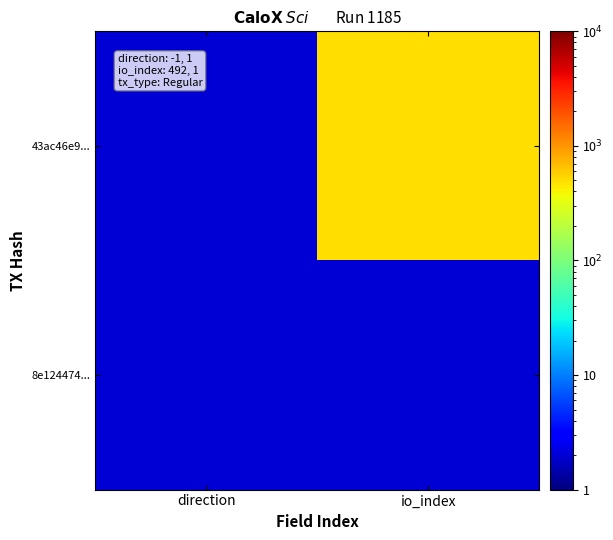

Reading left to right, what are all the values shown in this chart?

43ac46e9...: direction=2	io_index=493
8e124474...: direction=2	io_index=2